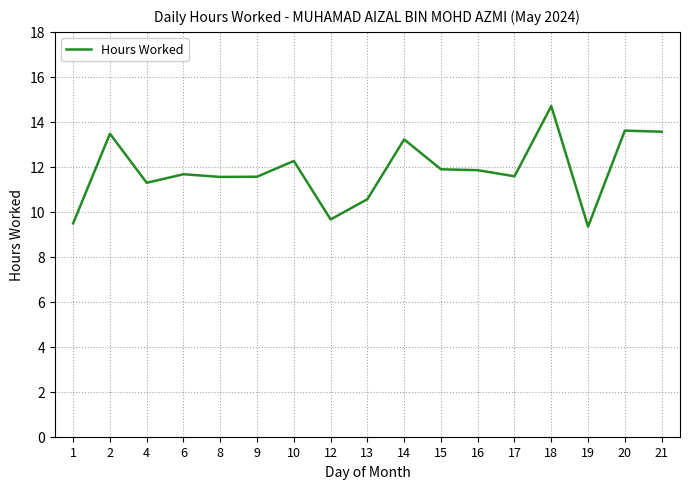

What is the difference between the values at 10 and 16?

0.4